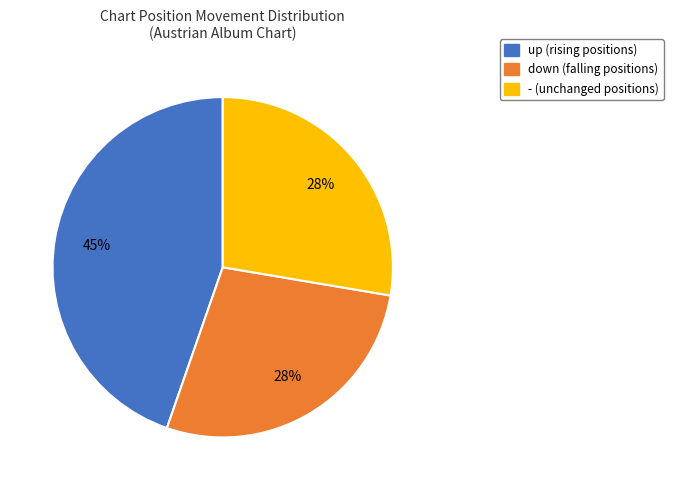

What is the ratio of the value at up to the value at -?

1.6